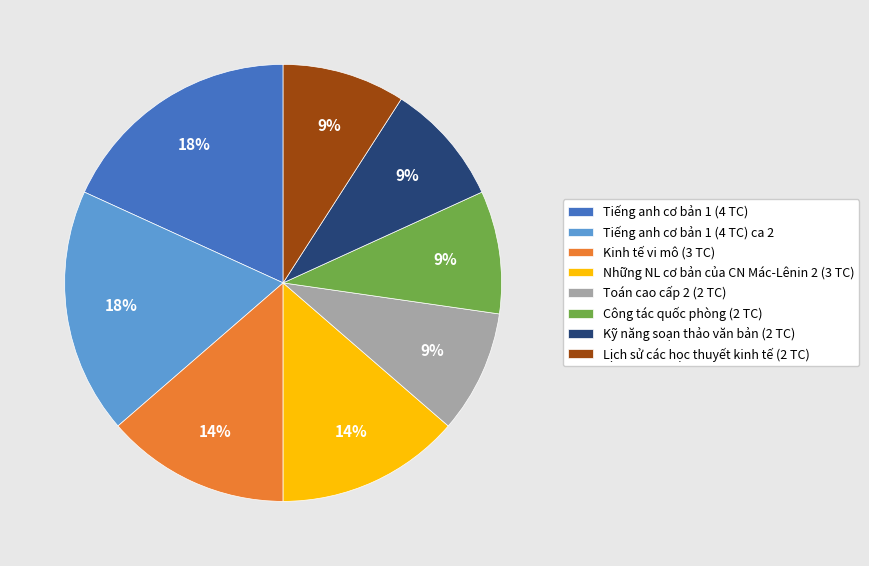

To the nearest percent, what is the combined percentage of Công tác quốc phòng (2 TC) and Toán cao cấp 2 (2 TC)?

18%